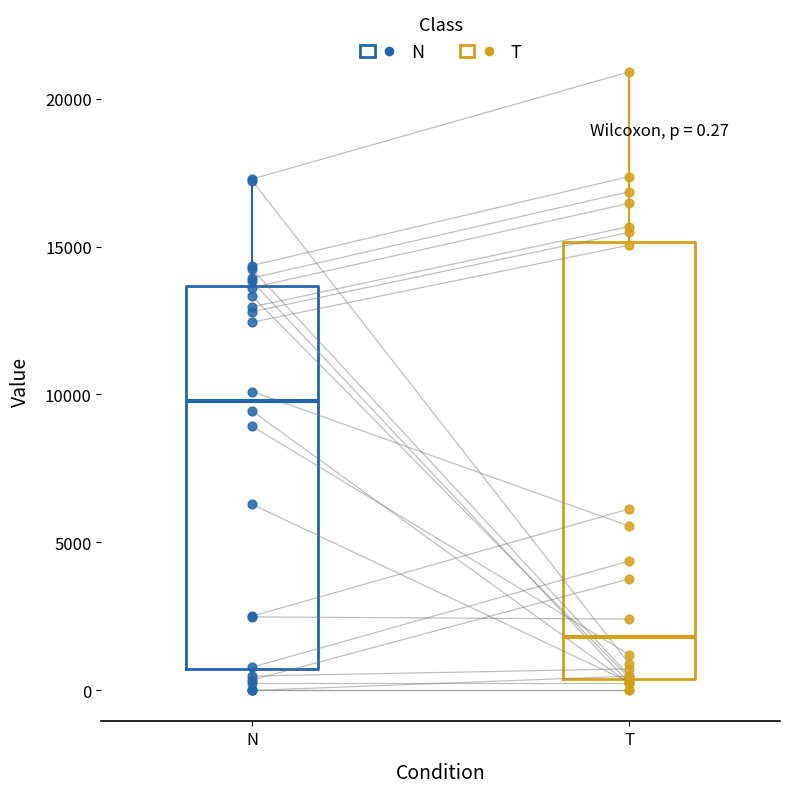

Which box's median line is the lowest?

T